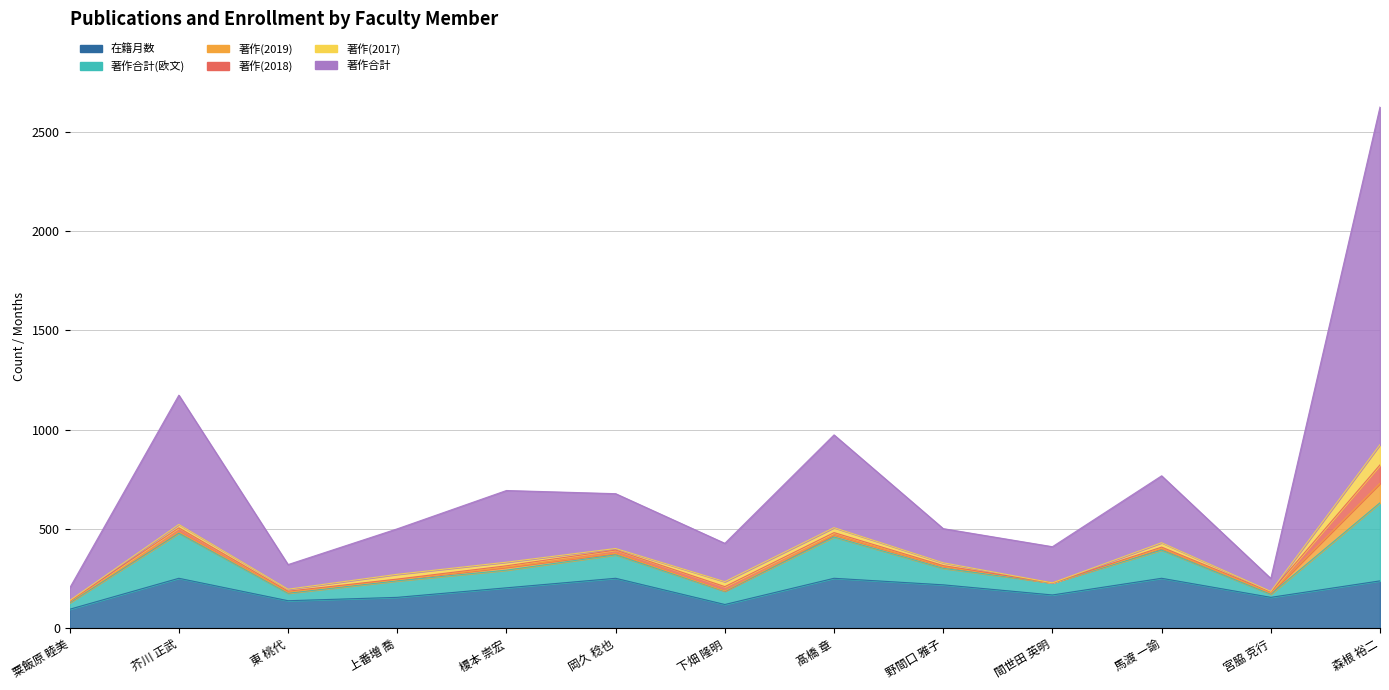

Count the number of categories in the chart.

13